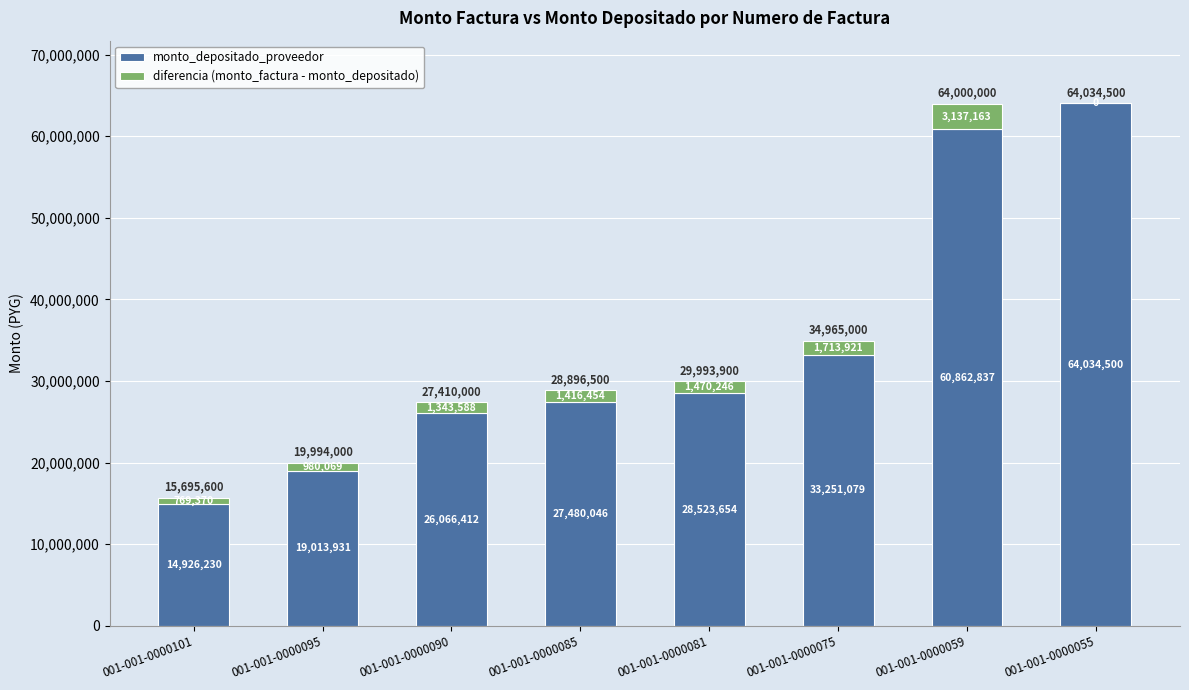

How many distinct data groups are displayed?

2